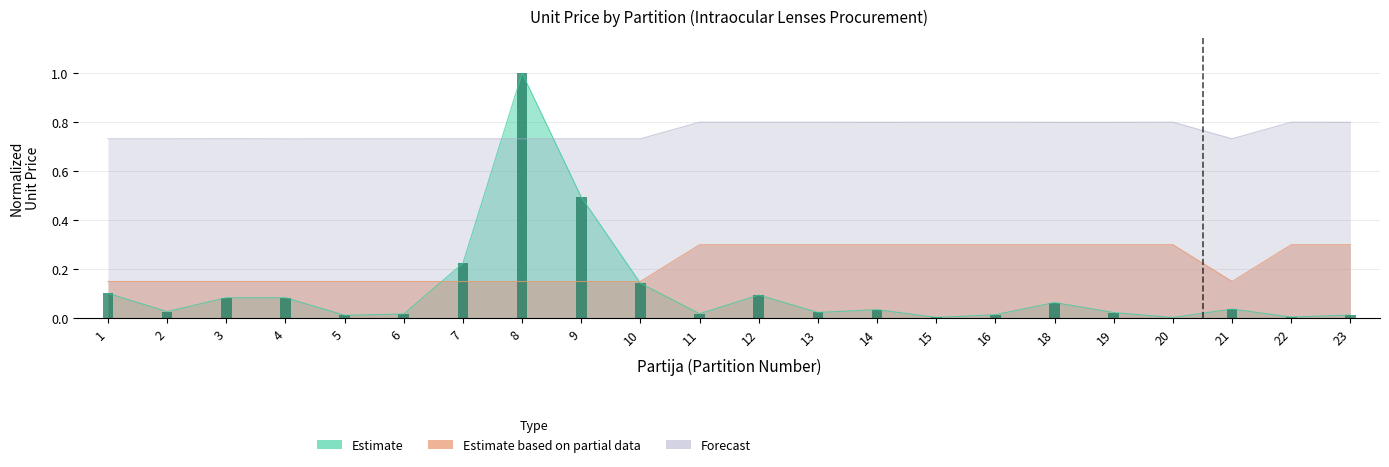

At how many categories does at least one series exceed 0?

22